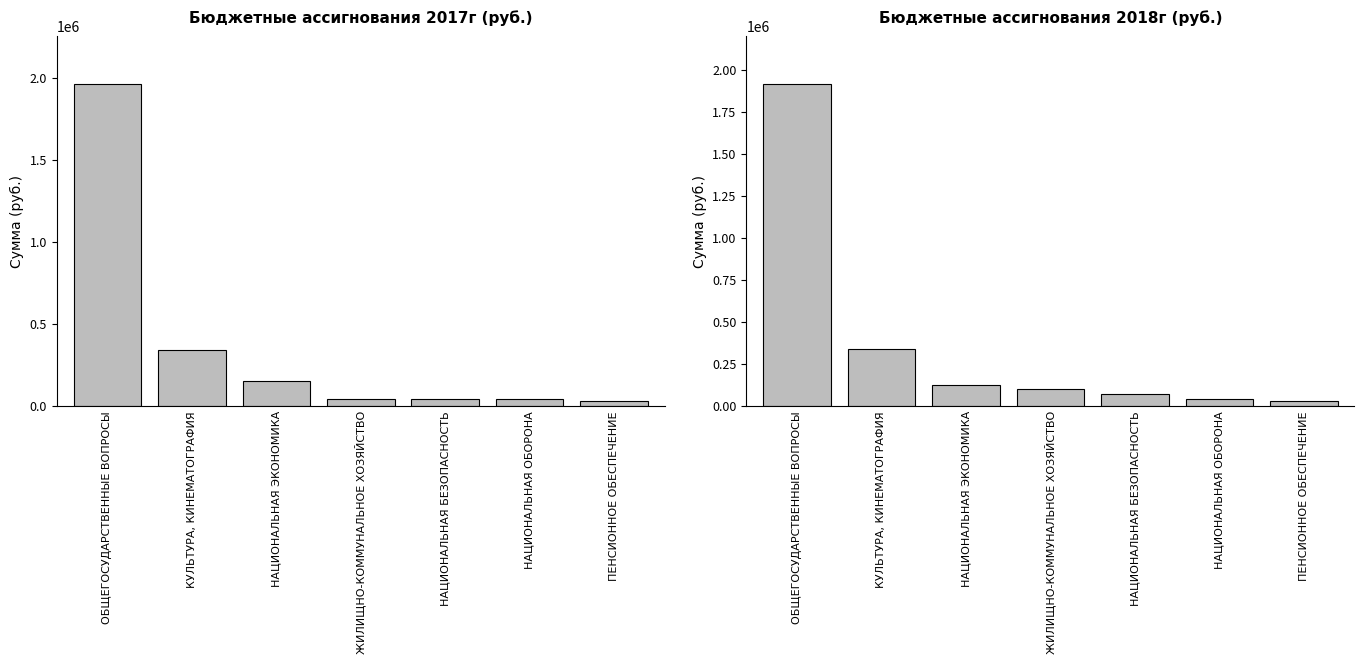

List the series in order of their overall mean, lowest first.

2017г, 2018г